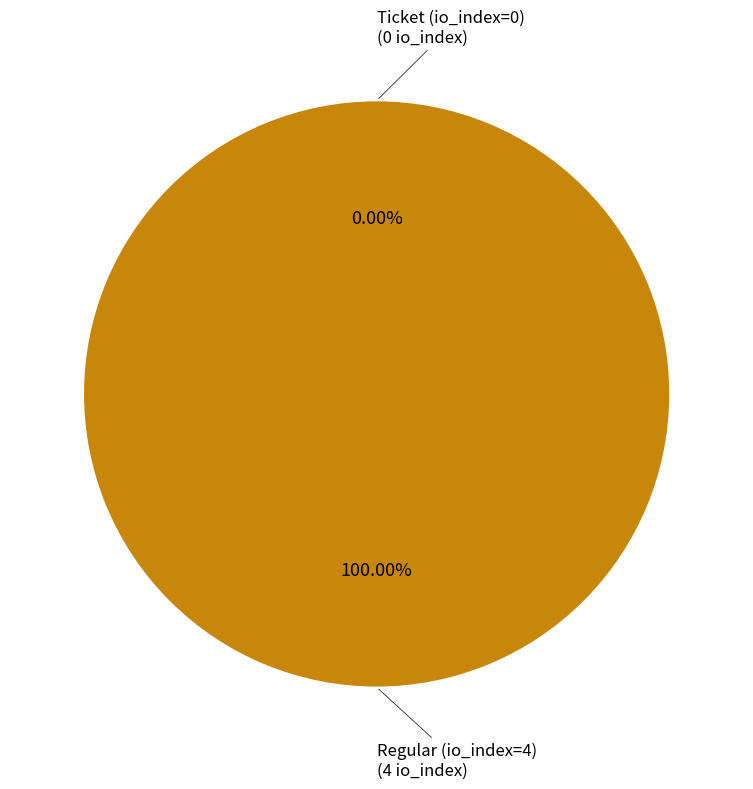

Count the number of slices in the pie.

2